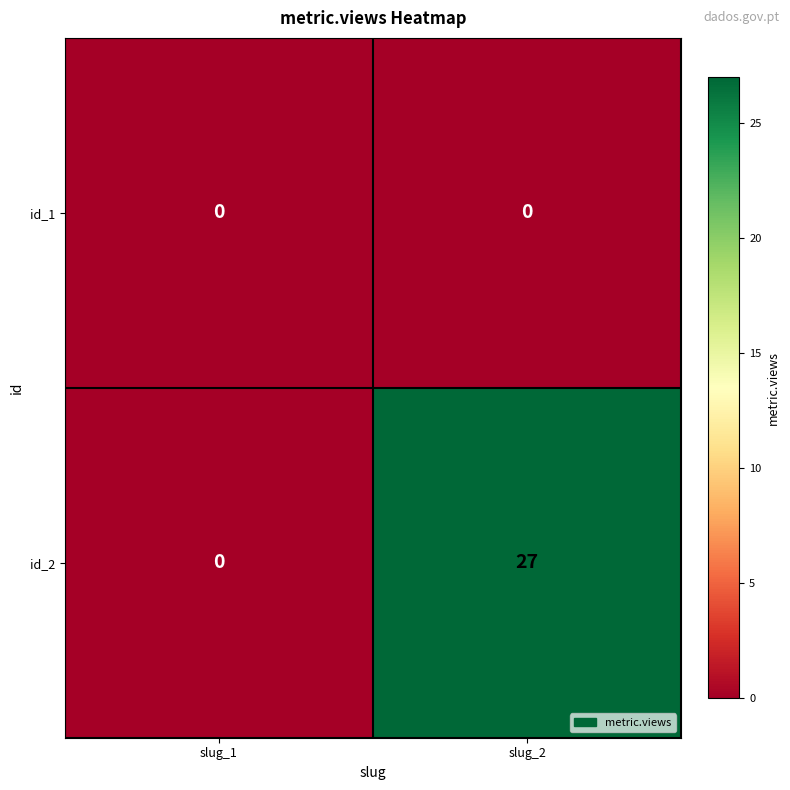

Rank the series by their average value, from highest to lowest.

id_2, id_1